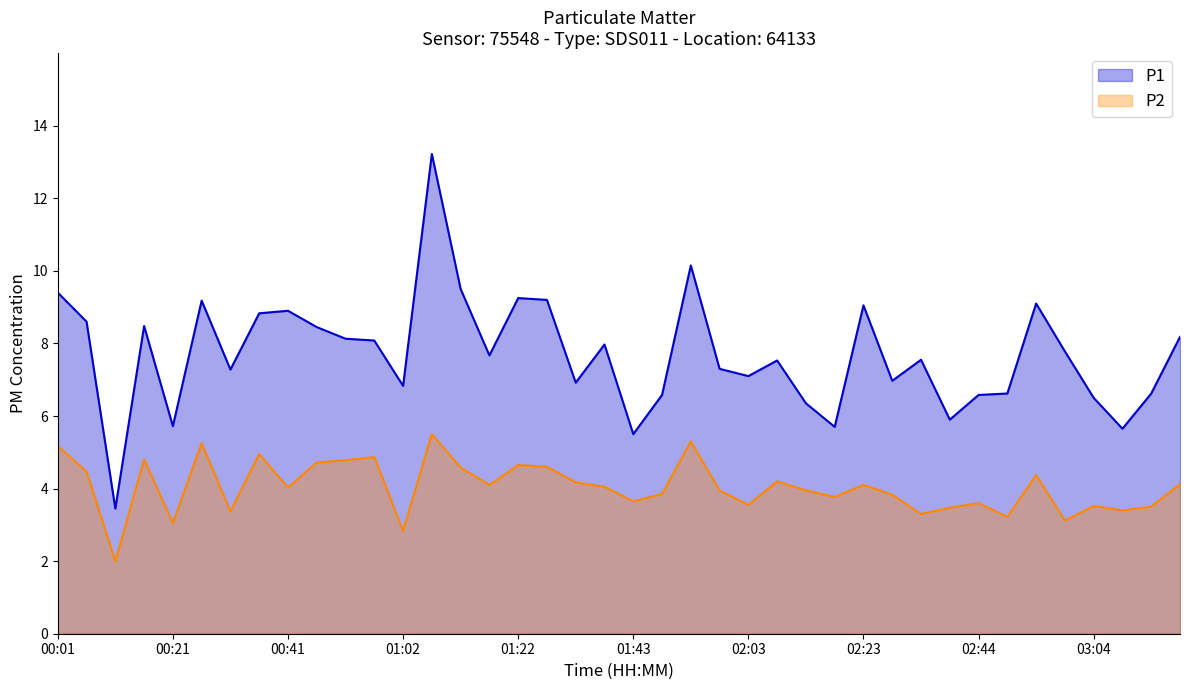

What is the value of the P1 point at the 34th from the left?

6.6